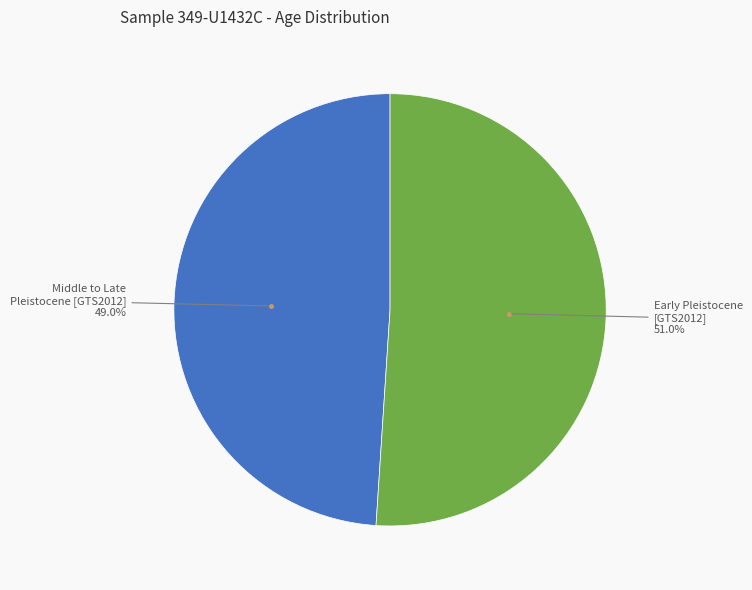

Does any single category account for the majority?

Yes